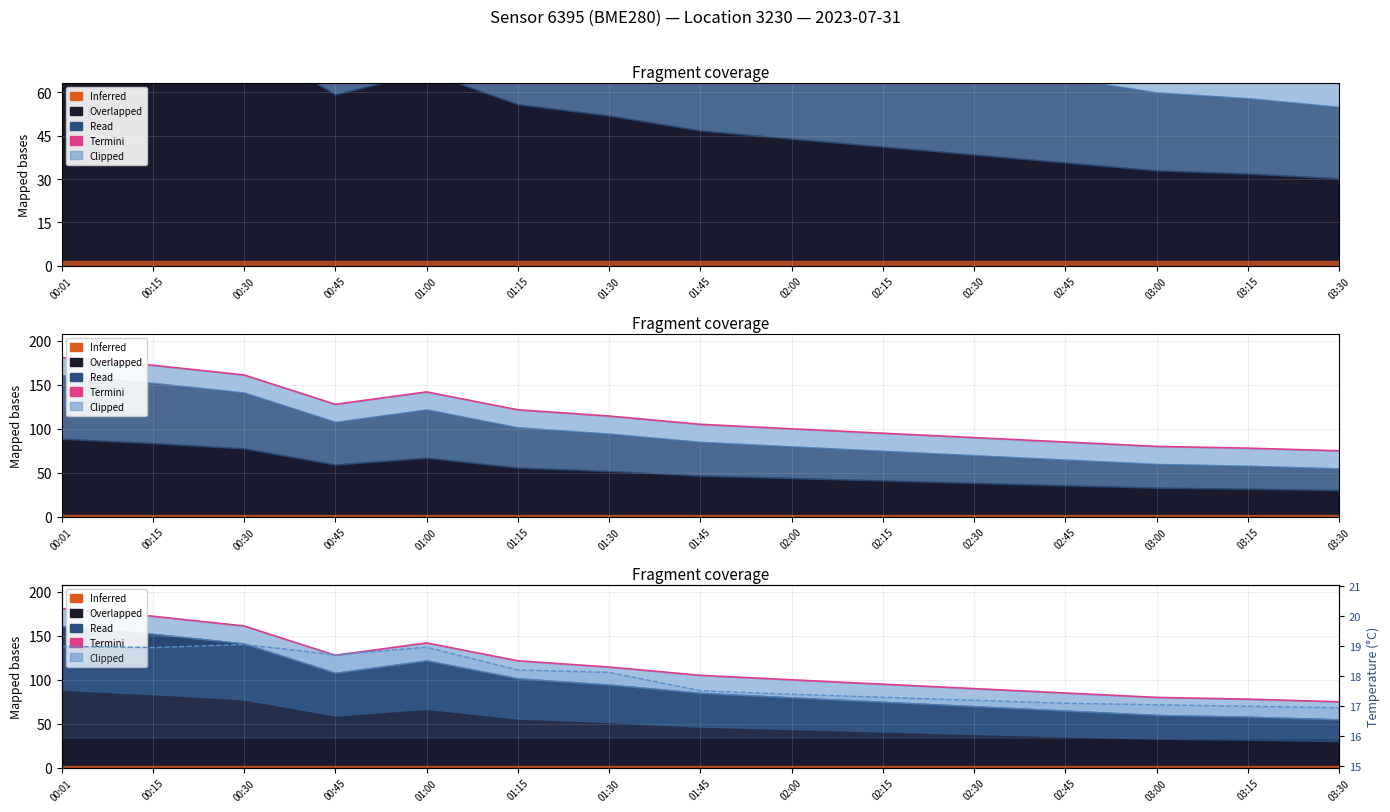

Rank the categories by value from highest to lowest.

00:01, 00:15, 00:30, 01:00, 00:45, 01:15, 01:30, 01:45, 02:00, 02:15, 02:30, 02:45, 03:00, 03:15, 03:30